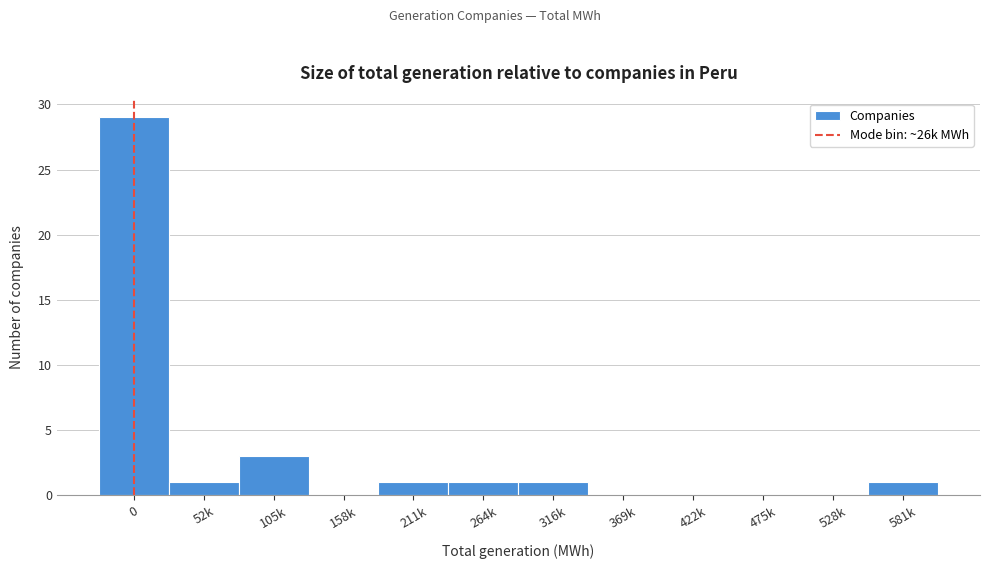

Reading left to right, extract all data points from this chart.

0=29	52k=1	105k=3	158k=0	211k=1	264k=1	316k=1	369k=0	422k=0	475k=0	528k=0	581k=1